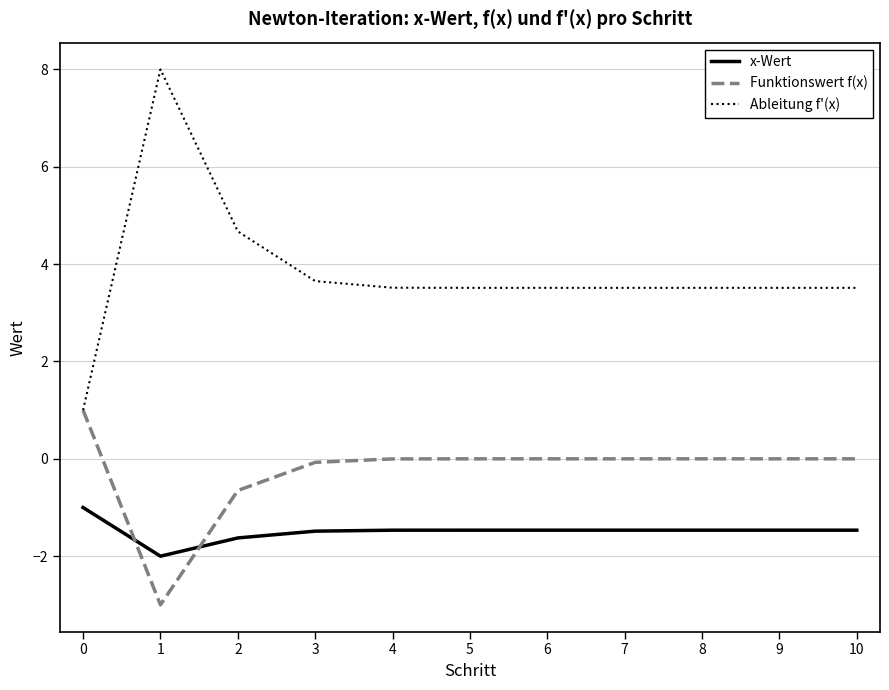

True or false: x-Wert and Funktionswert f(x) cross at least once.

True